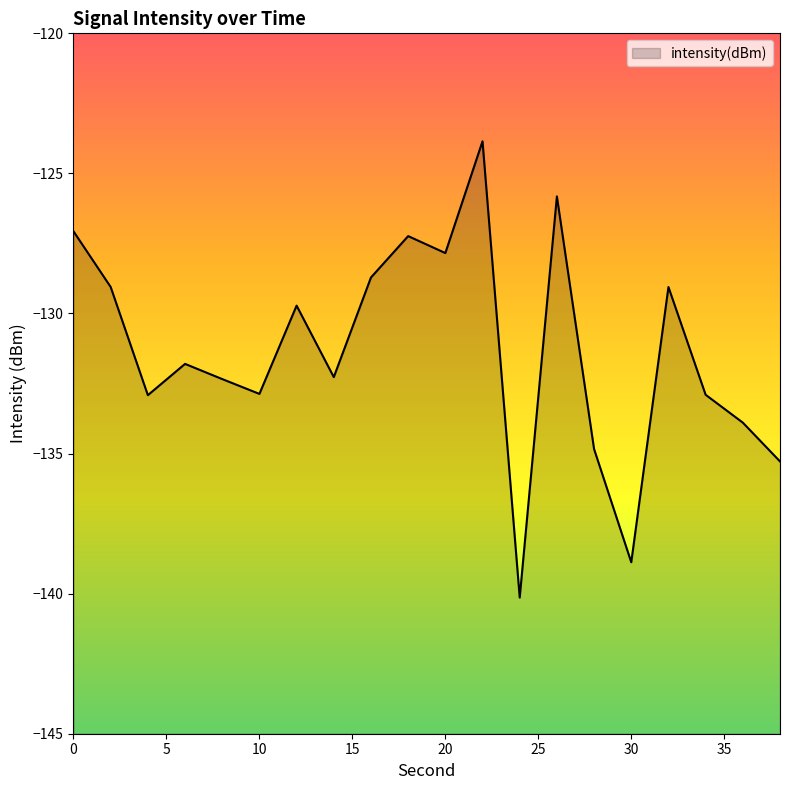

Which label corresponds to the largest value in the chart?

22